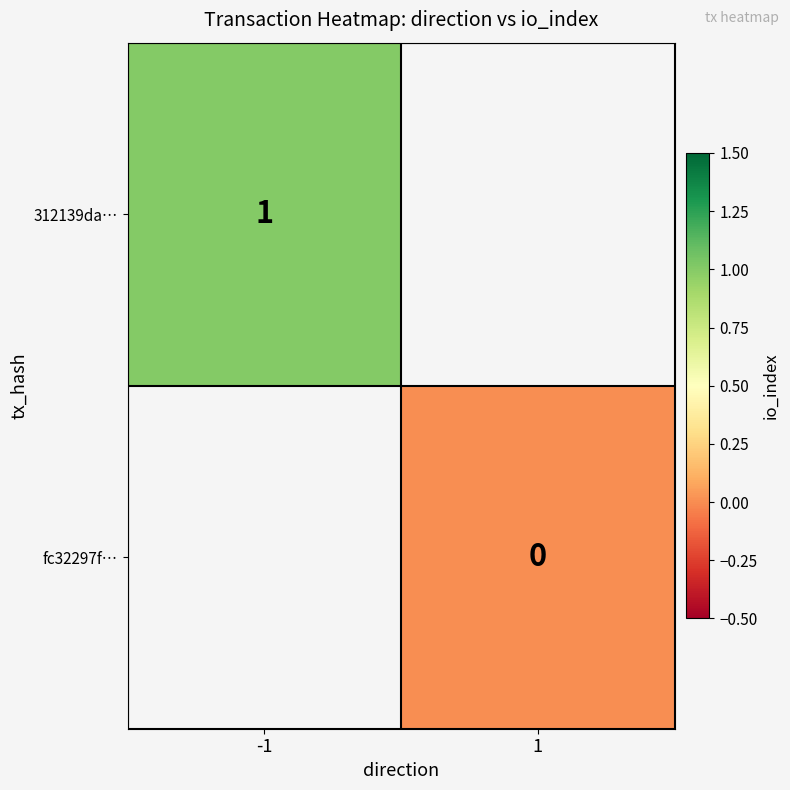

At how many categories does at least one series exceed 0?

1